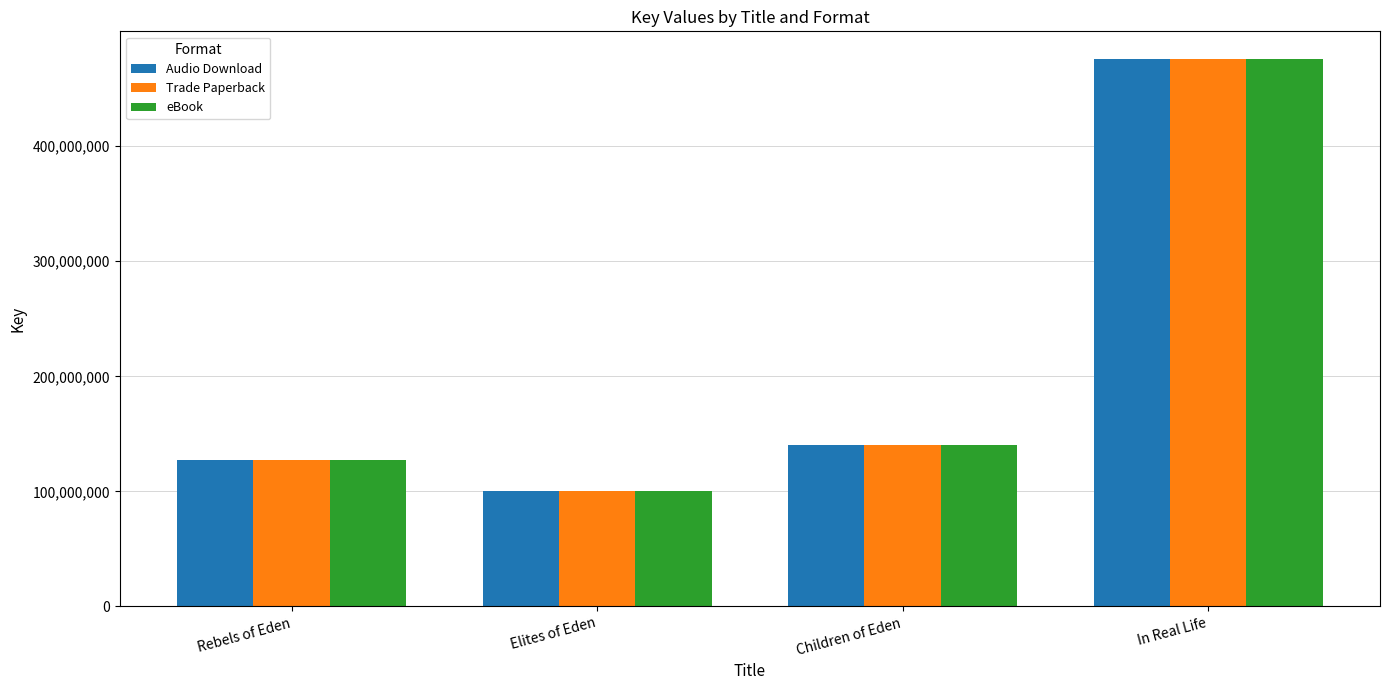

What is the label of the 2nd bar from the left?

Elites of Eden